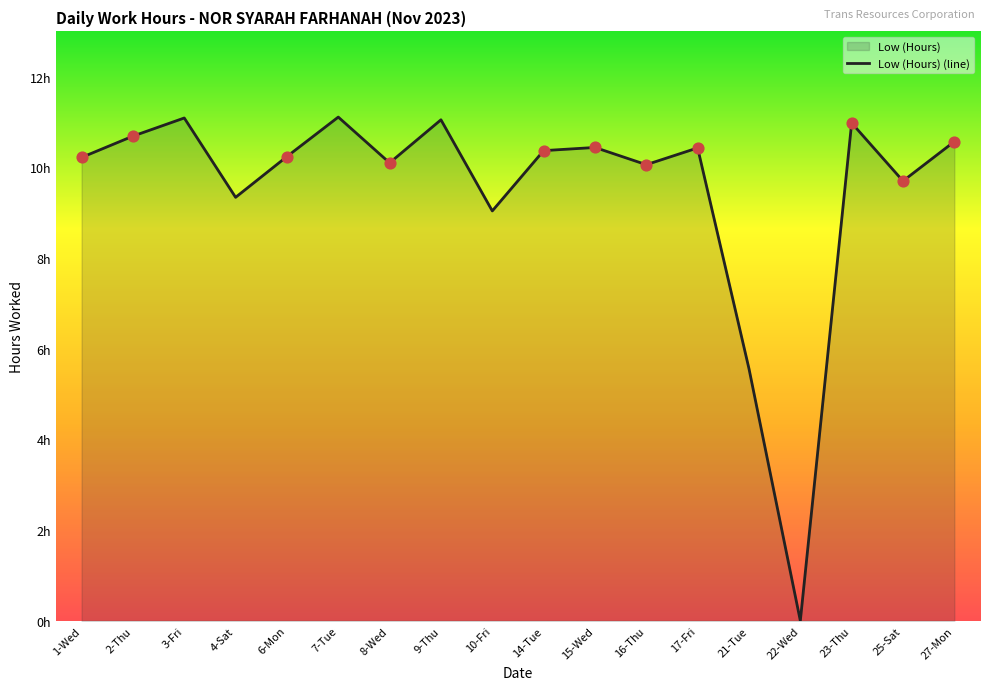

Approximately how many times larger is the value at 3-Fri compared to 1-Wed?

1.1